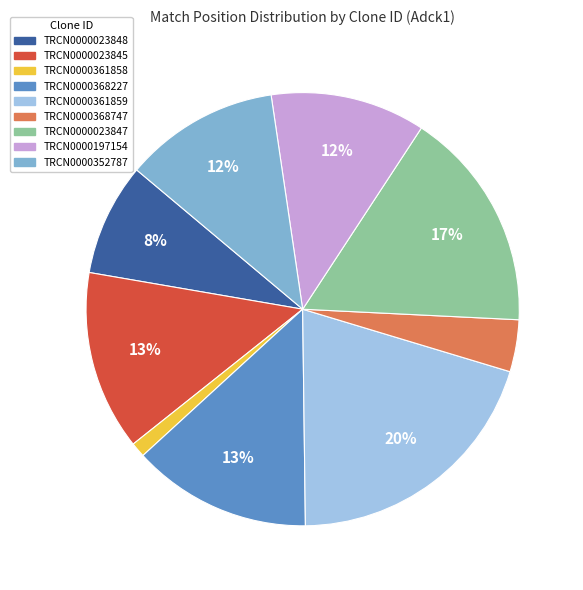

Is it true that TRCN0000023847 is 31% of the pie?

False